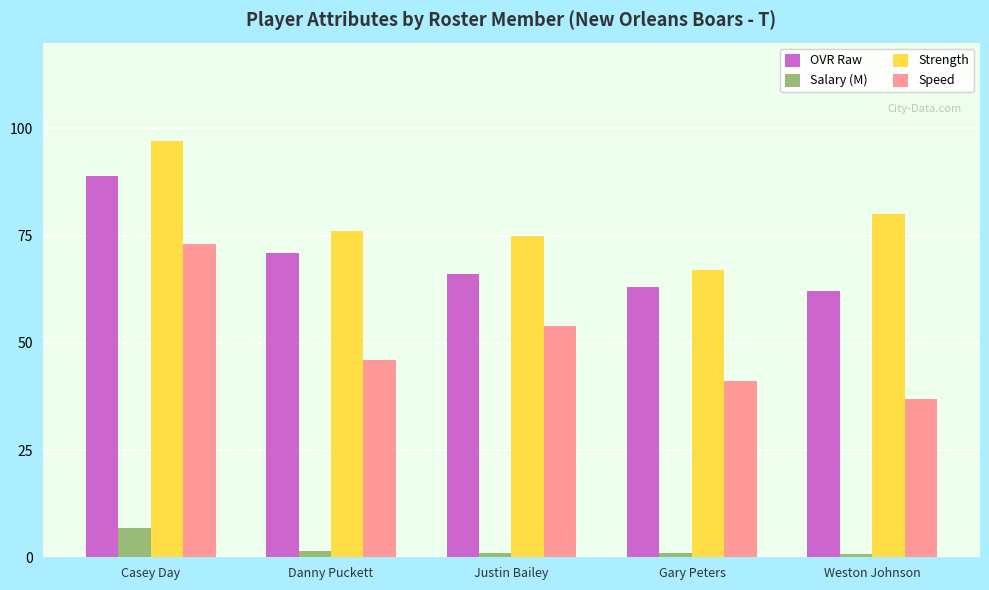

At which label does OVR Raw reach its minimum?

Weston Johnson